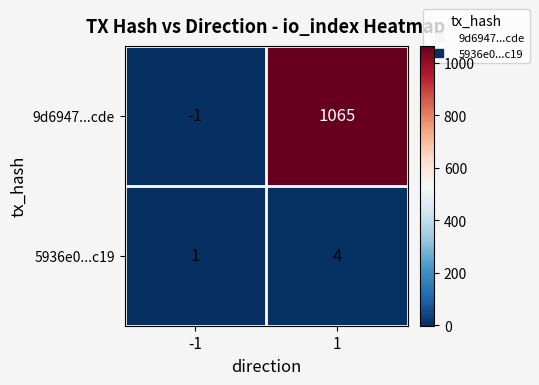

What value does the 5936e0...c19 series have at 1?

4